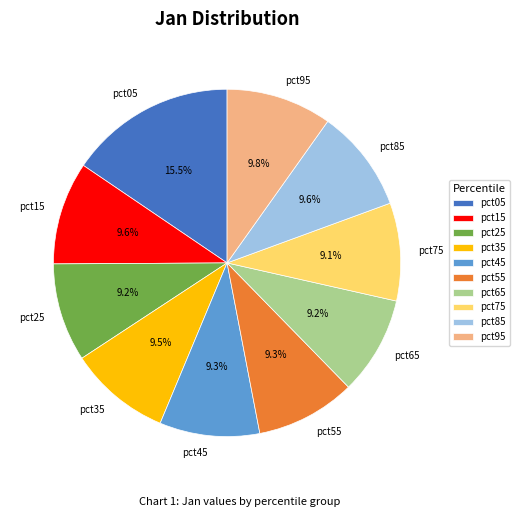

True or false: pct65 accounts for 19% of the total.

False